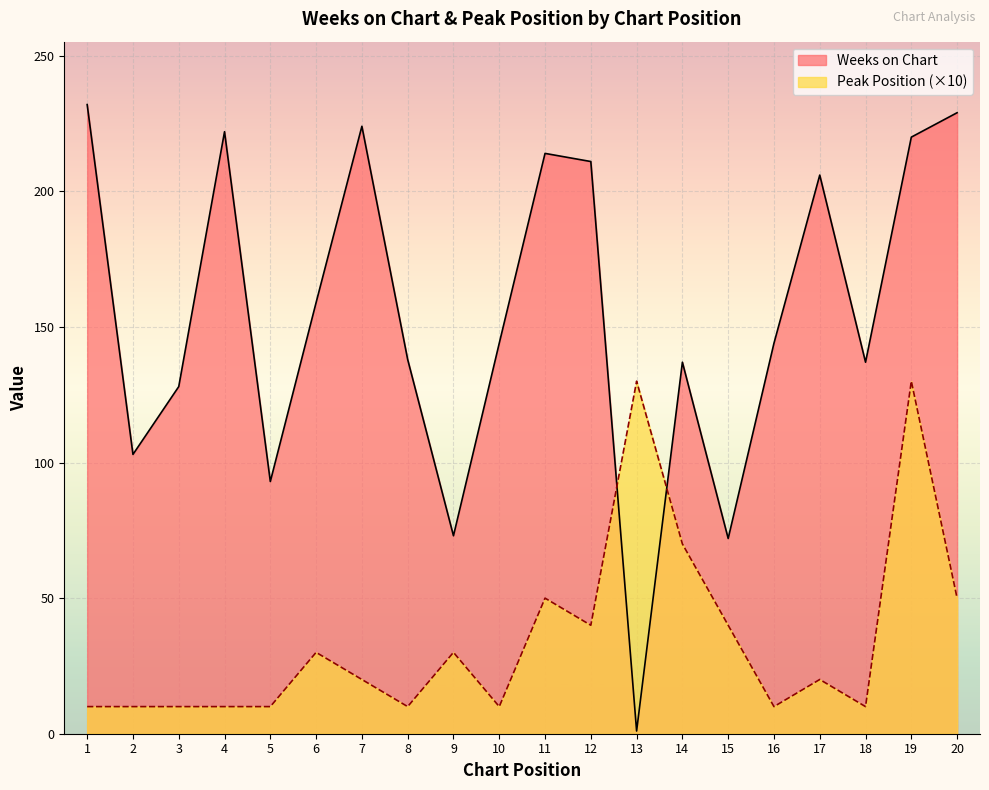

In Weeks on Chart, how many points are higher than both neighbors (excluding endpoints)?

5